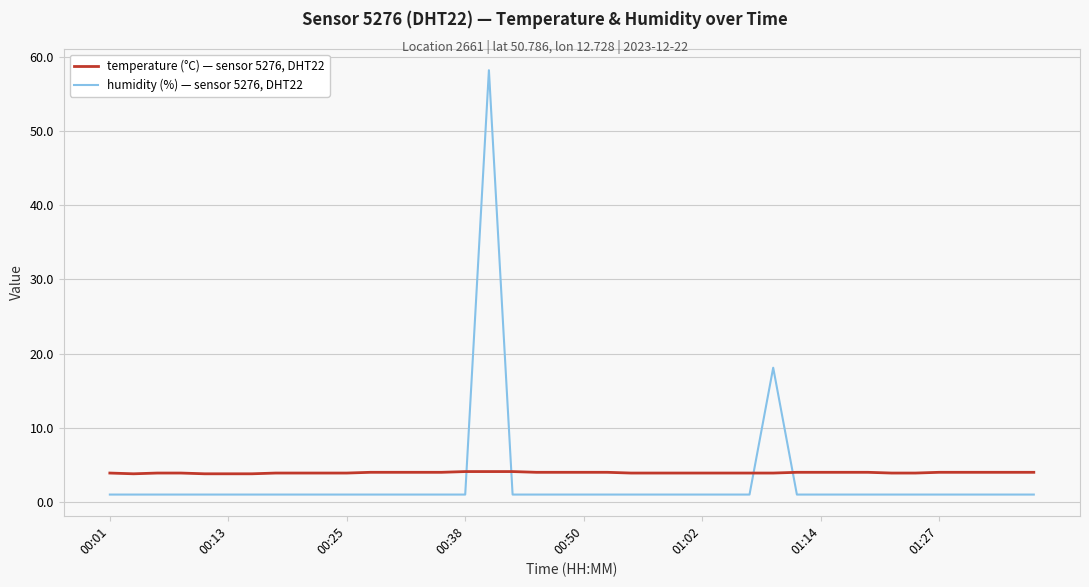

How many times do humidity (%) — sensor 5276, DHT22 and temperature (°C) — sensor 5276, DHT22 cross each other?

4